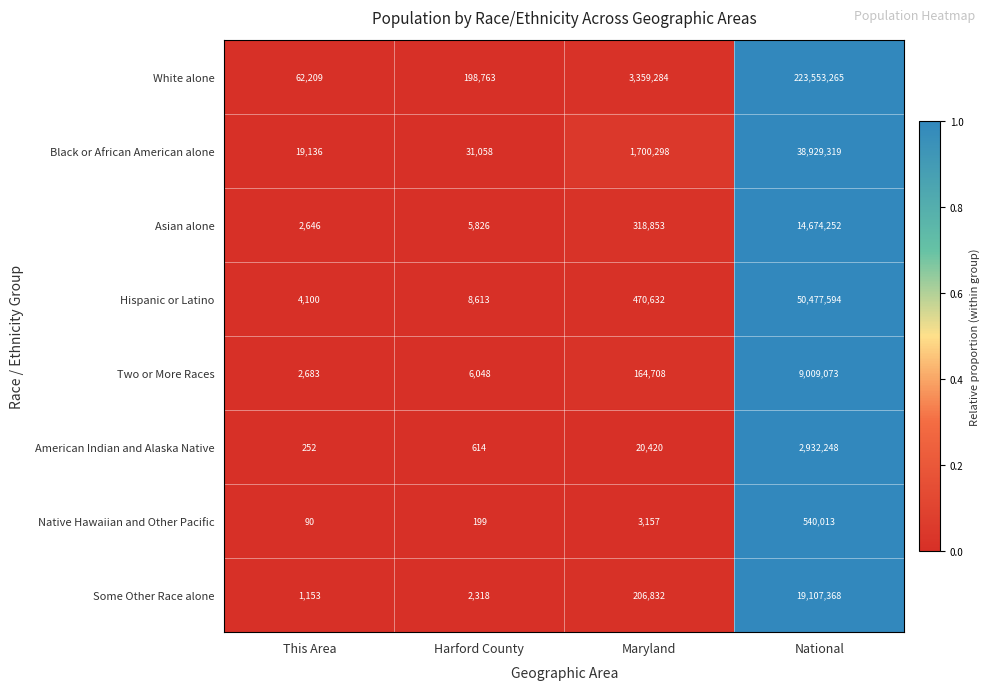

What is the average value of the Asian alone series?

3750394